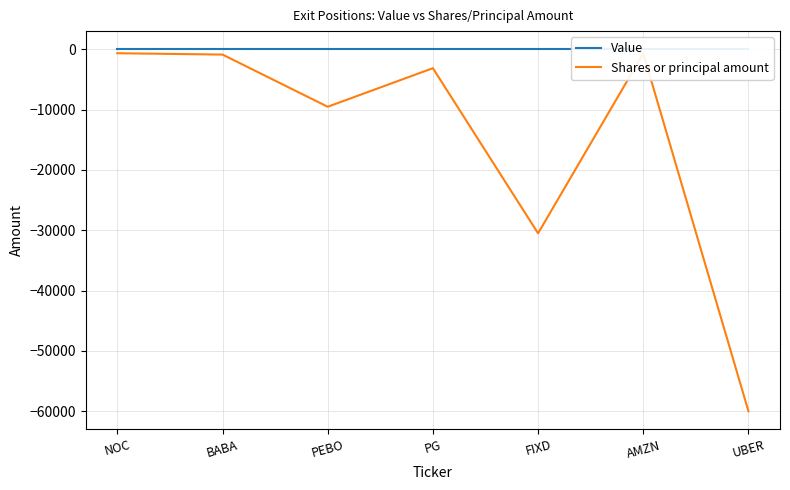

How many interior local valleys does the Shares or principal amount series have?

2